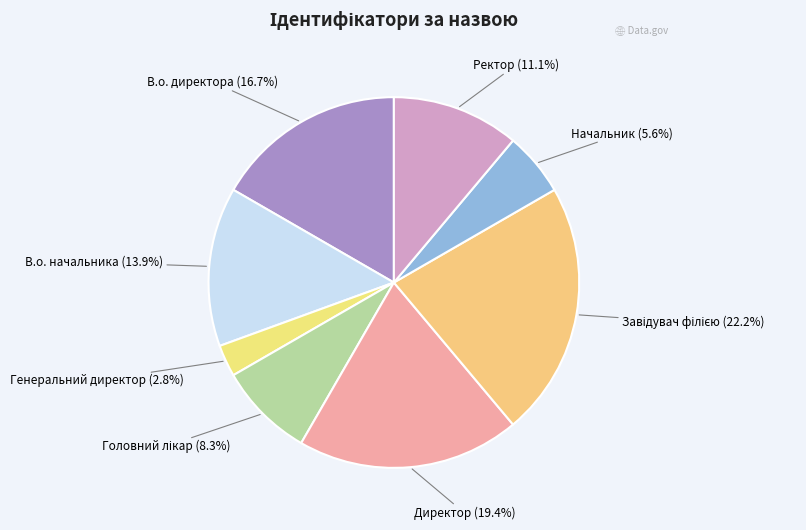

To the nearest percent, what is the difference between the largest and smallest slice percentages?

19%